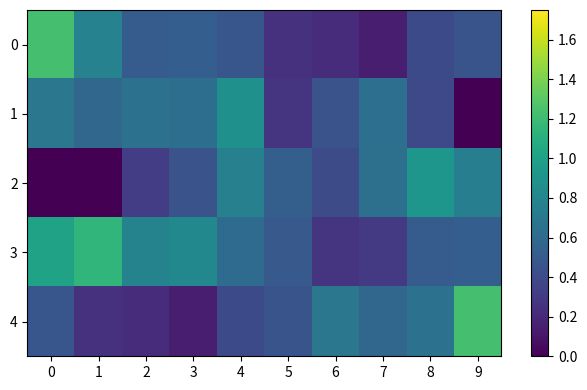

Reading left to right, list all the values displayed in this chart.

0: 0=1.2	1=0.8	2=0.5	3=0.5	4=0.5	5=0.2	6=0.2	7=0.1	8=0.4	9=0.5
1: 0=0.7	1=0.6	2=0.7	3=0.6	4=0.9	5=0.3	6=0.4	7=0.6	8=0.4	9=0.0
2: 0=0.0	1=0.0	2=0.3	3=0.4	4=0.8	5=0.5	6=0.4	7=0.6	8=0.9	9=0.8
3: 0=1.0	1=1.2	2=0.8	3=0.8	4=0.6	5=0.5	6=0.3	7=0.3	8=0.5	9=0.5
4: 0=0.5	1=0.2	2=0.2	3=0.1	4=0.4	5=0.5	6=0.7	7=0.6	8=0.7	9=1.2